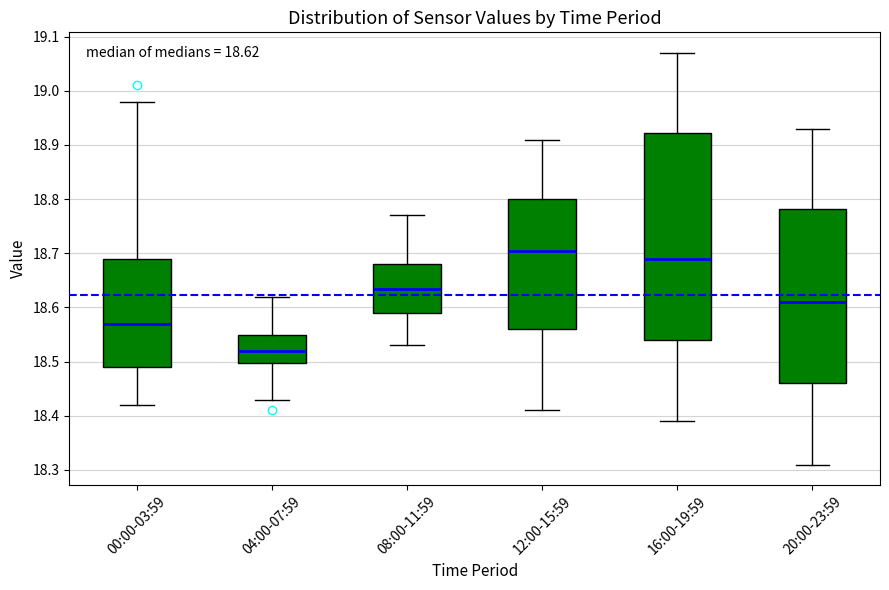

Comparing the boxes themselves (not the whiskers), which one is the tallest?

16:00-19:59